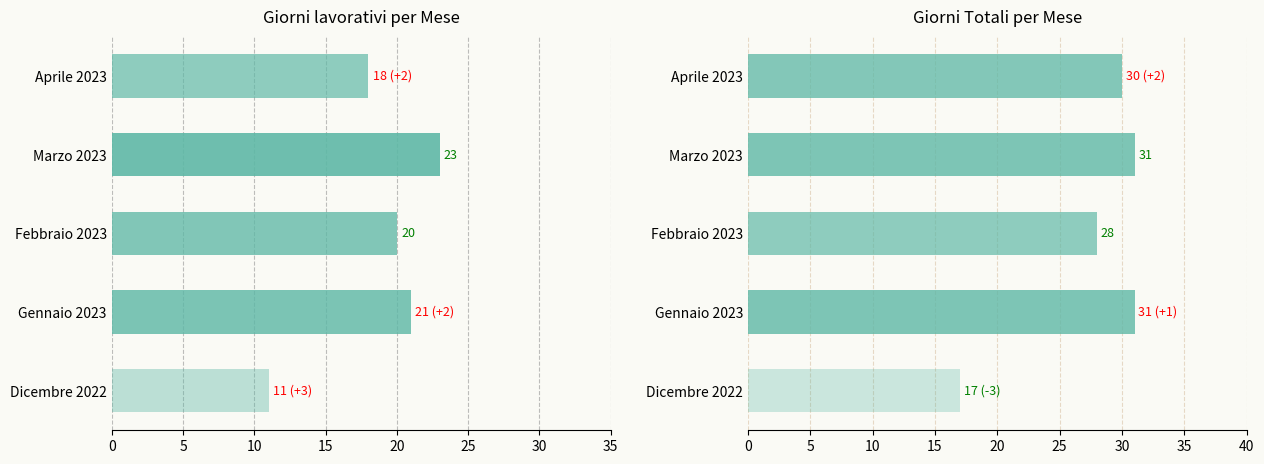

What is the sum of the Giorni values at Dicembre 2022 and Gennaio 2023?

48